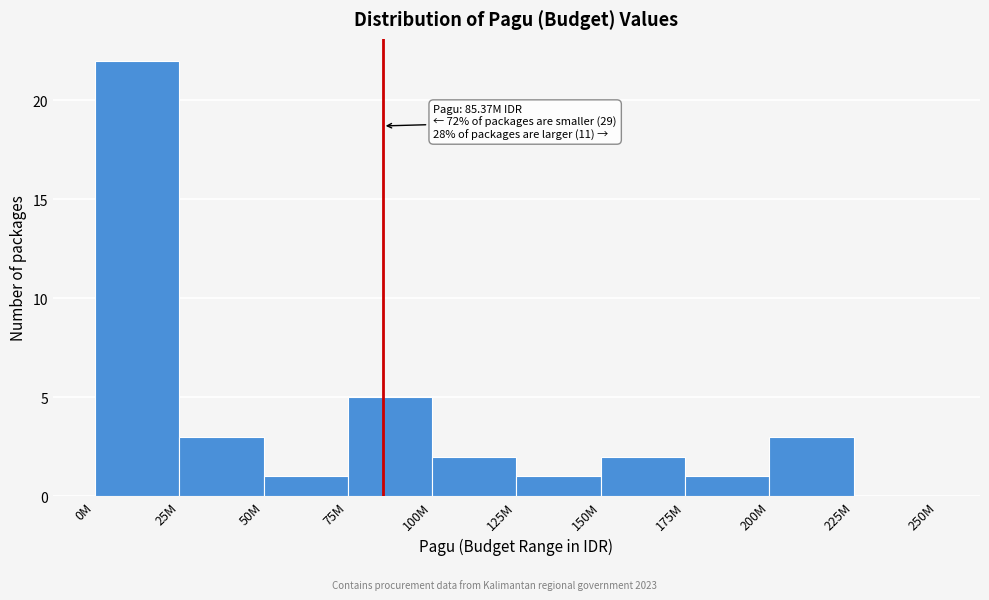

Reading right to left, what are all the values shown in this chart?

225M=0	200M=3	175M=1	150M=2	125M=1	100M=2	75M=5	50M=1	25M=3	0M=22